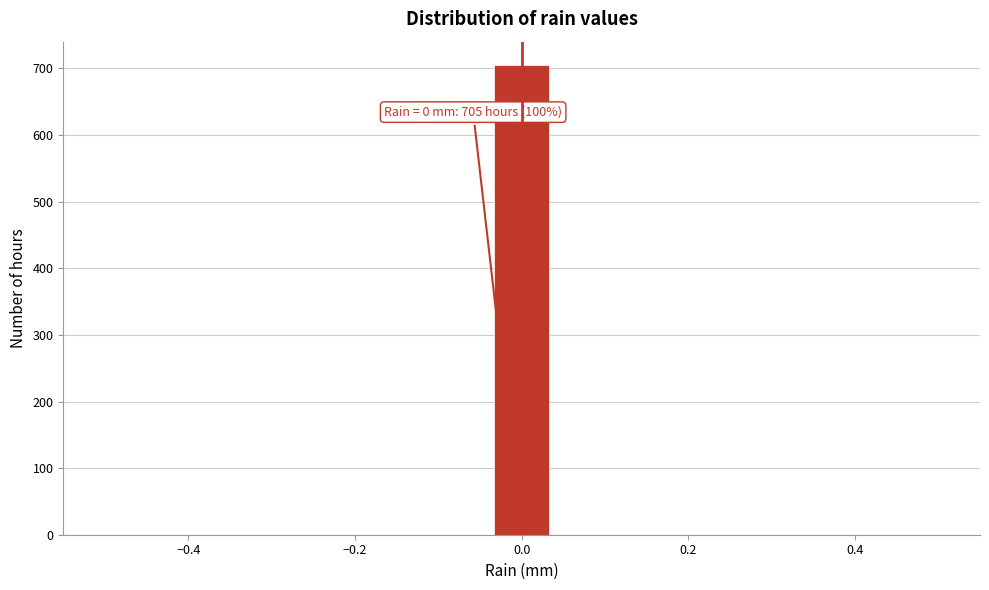

Read against the x-axis, roughly where is the centre of the tallest bar?

0.00